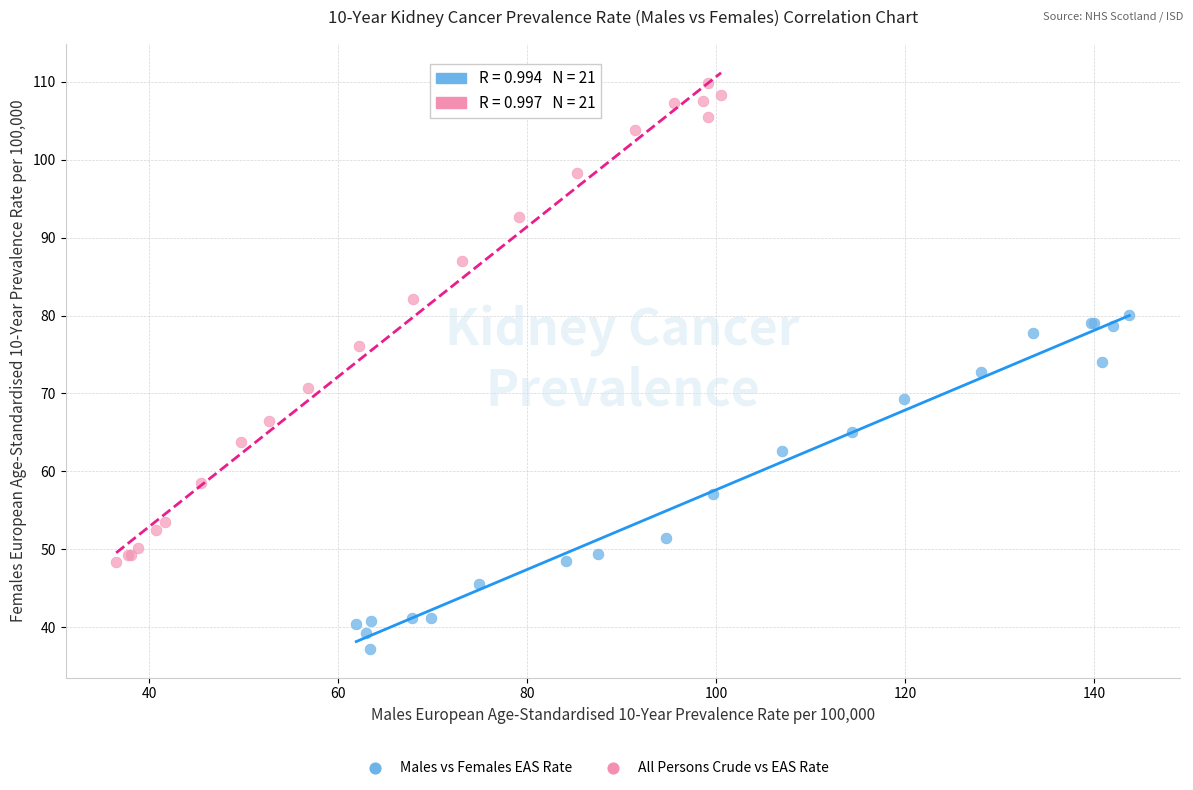

Which series contains the lowest Y value?

Males vs Females EAS Rate